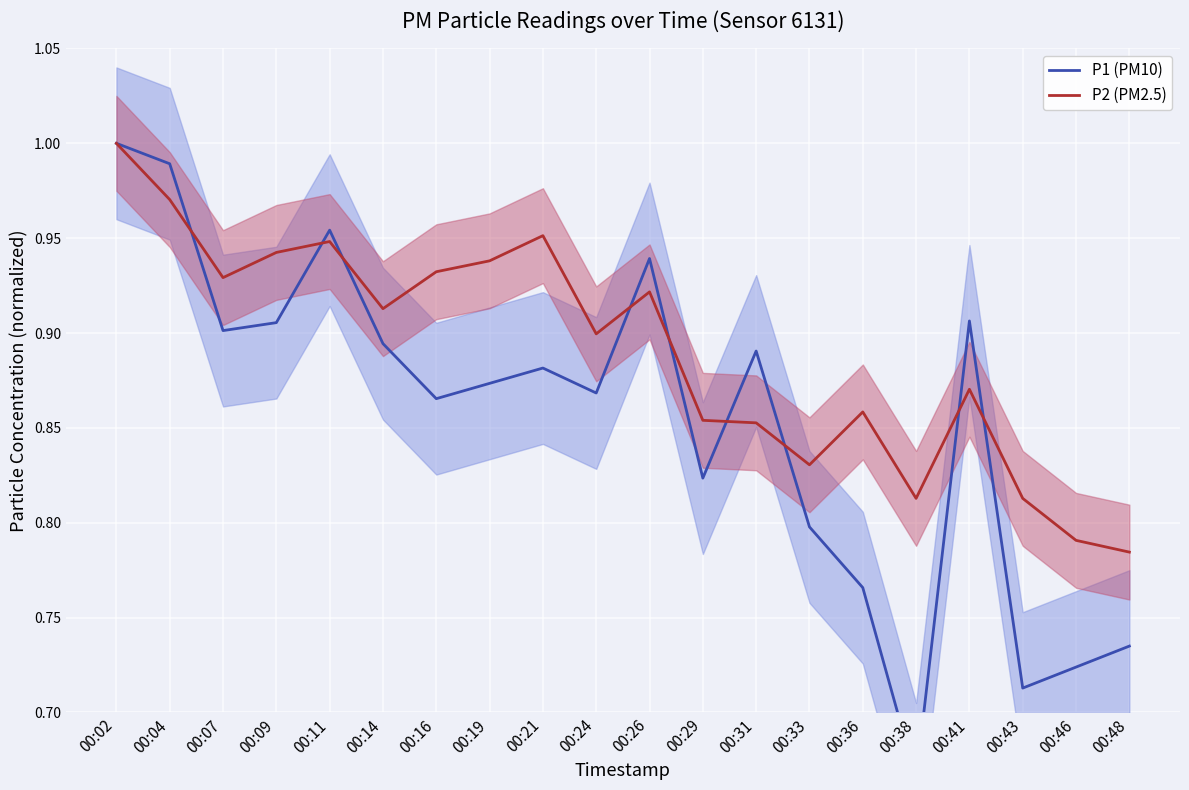

True or false: P2 (PM2.5) has more than 2 points higher than both neighbors.

True